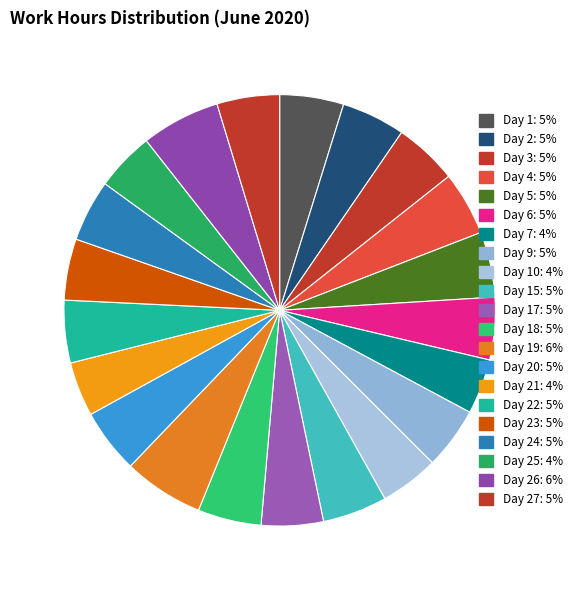

To the nearest percent, what is the difference between the largest and smallest slice percentages?

2%